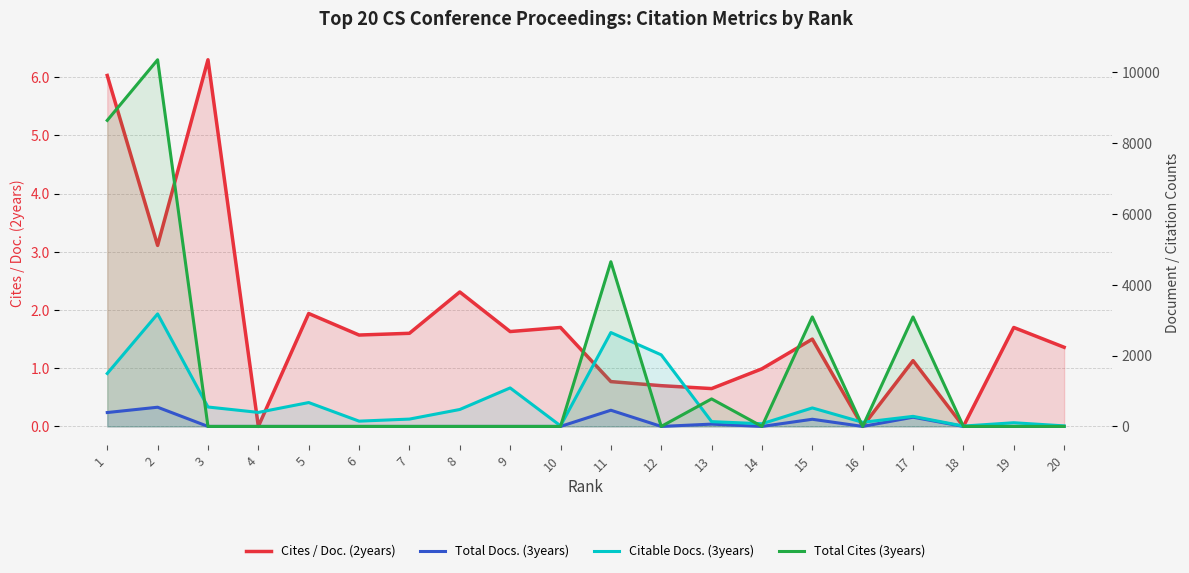

At which label does Cites / Doc. (2years) first exceed 1?

1